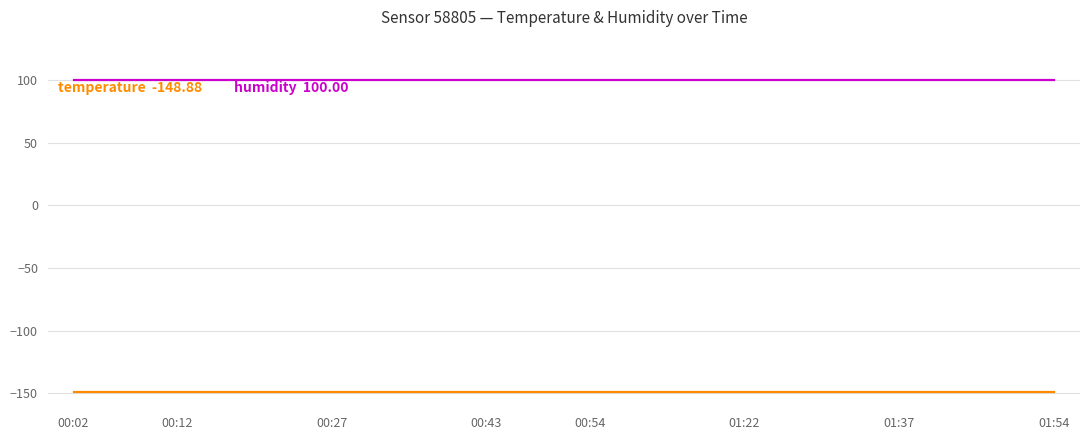

What is the smallest value displayed?

-148.9